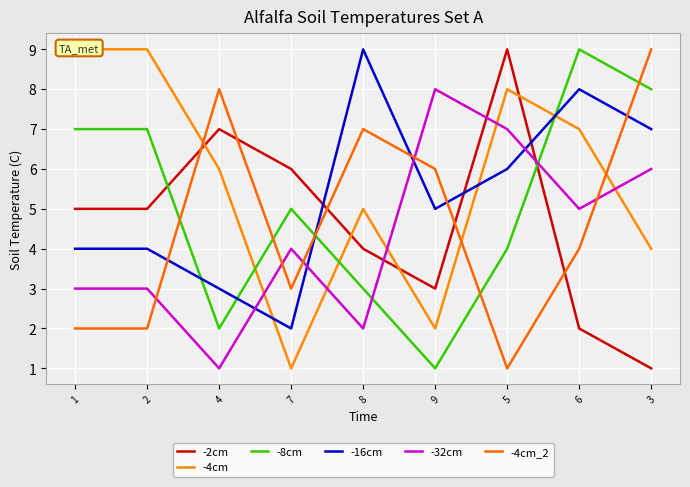

Which has a higher value, 6 or 2?

2